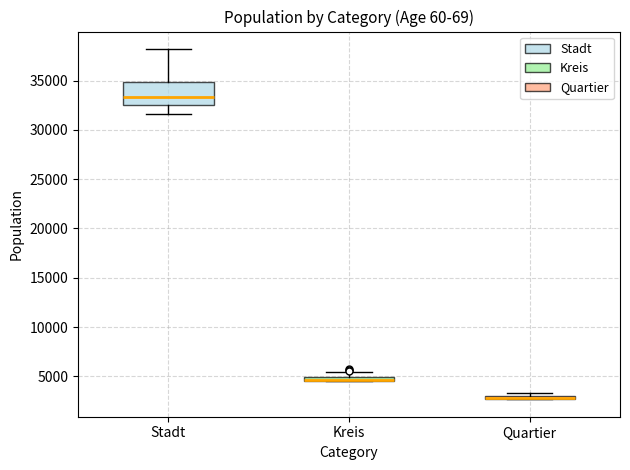

Which box is the tallest, from its lower edge to its upper edge?

Stadt